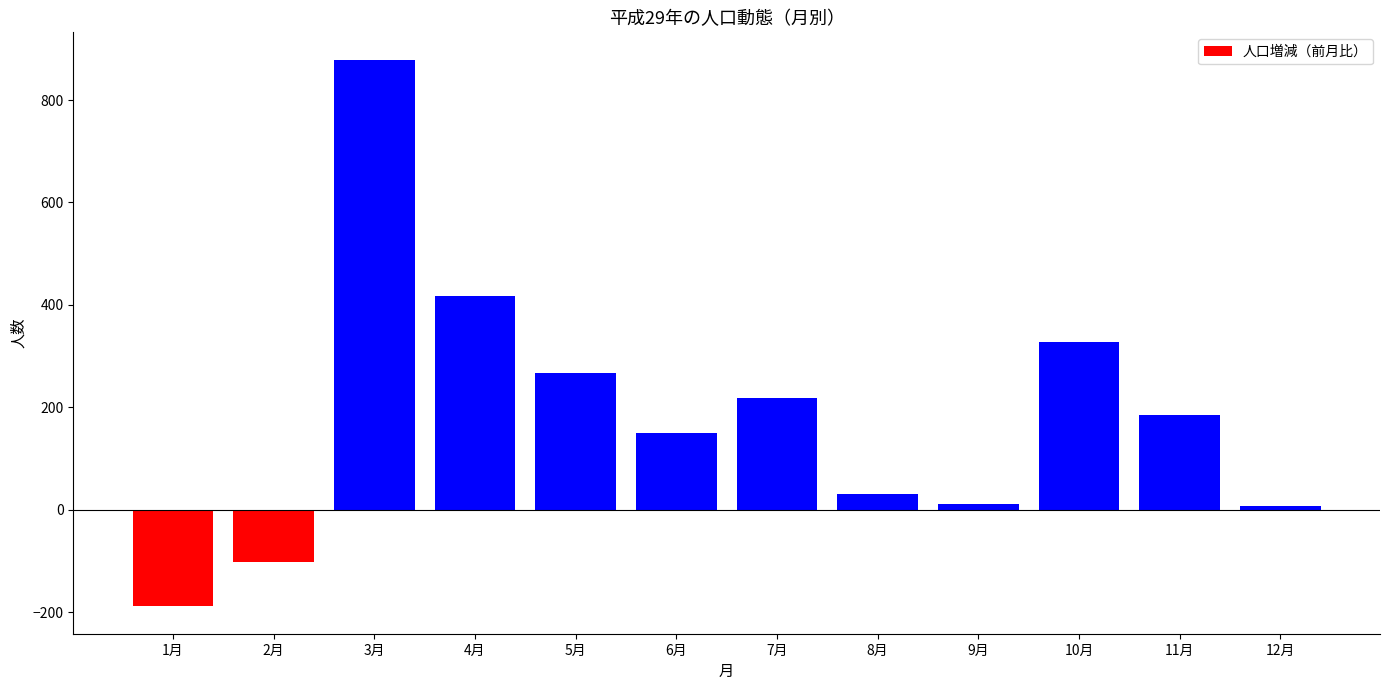

How many values are above zero?

10